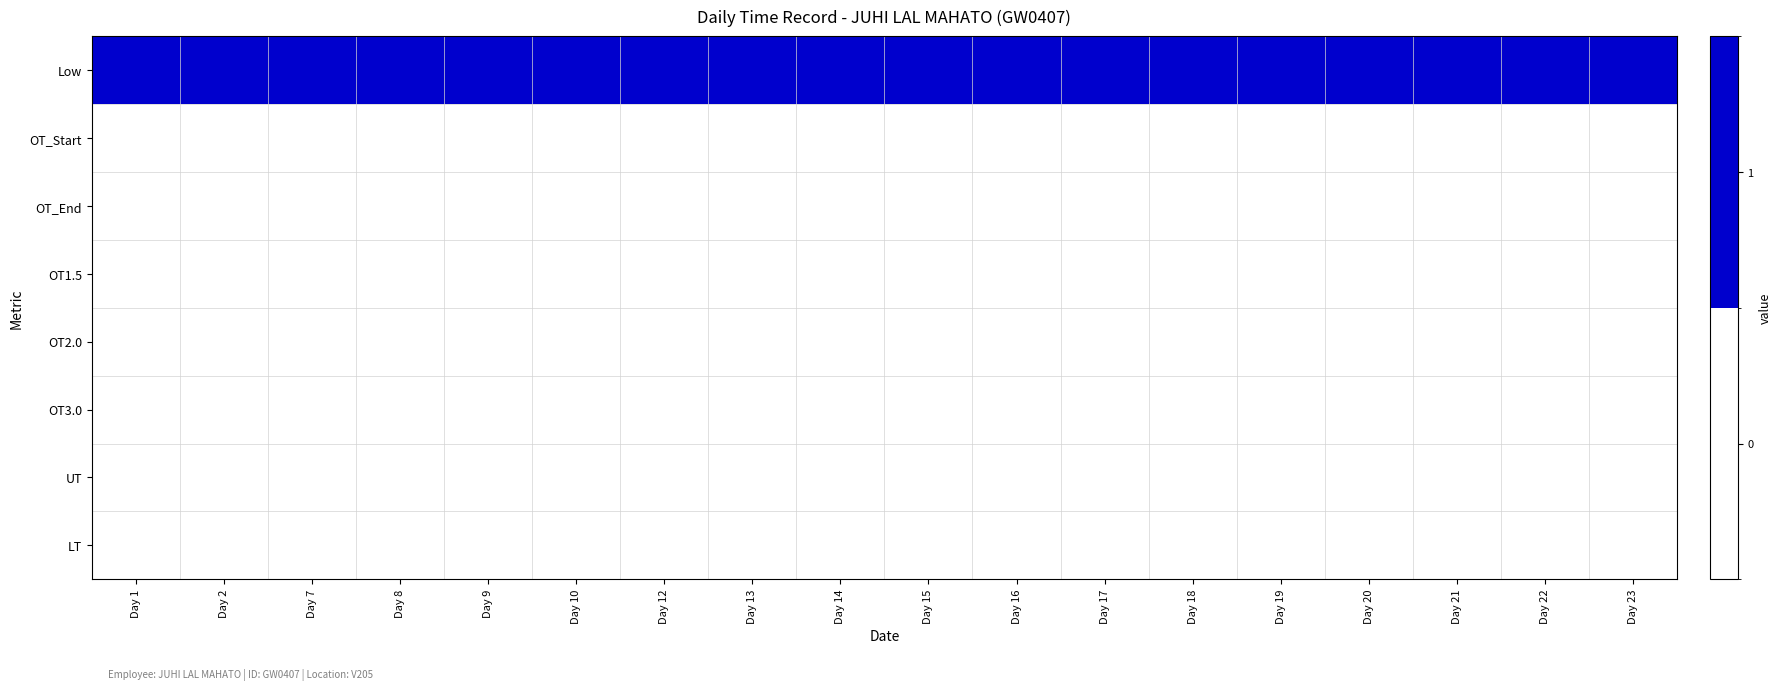

Which series has the largest total across all categories?

Low